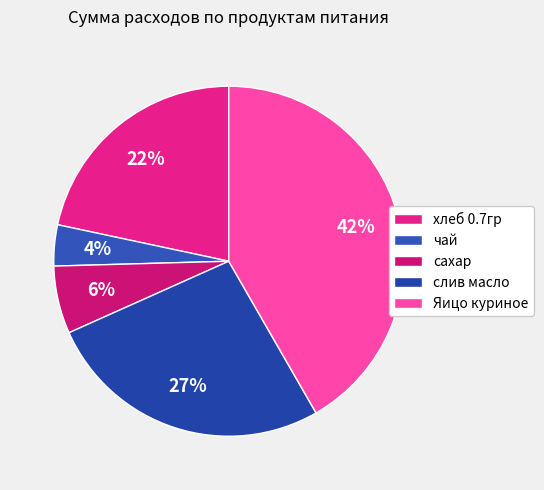

Between Яицо куриное and хлеб 0.7гр, which is larger?

Яицо куриное